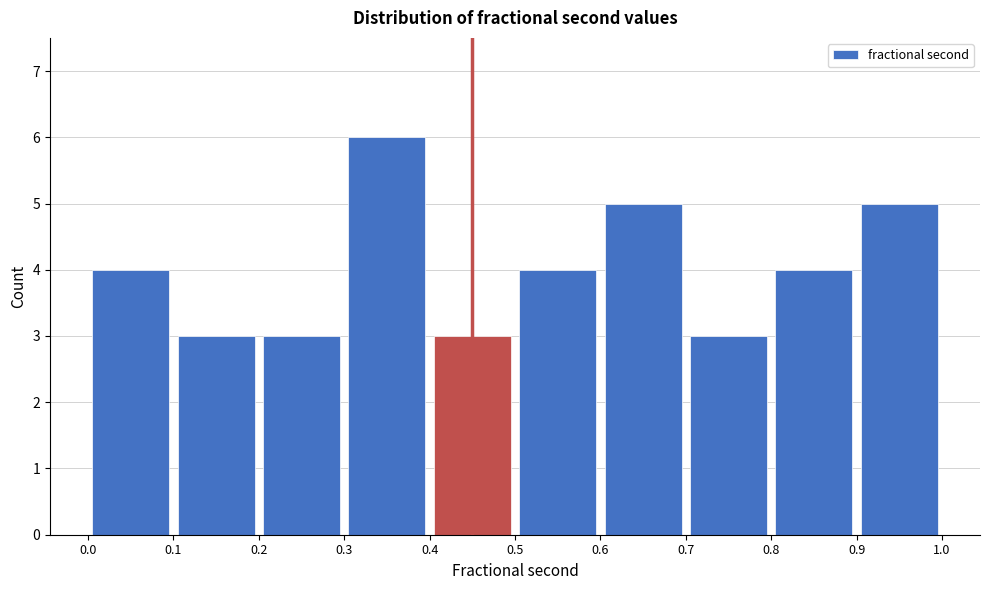

Which range on the x-axis has the tallest bar?

0.3 to 0.4